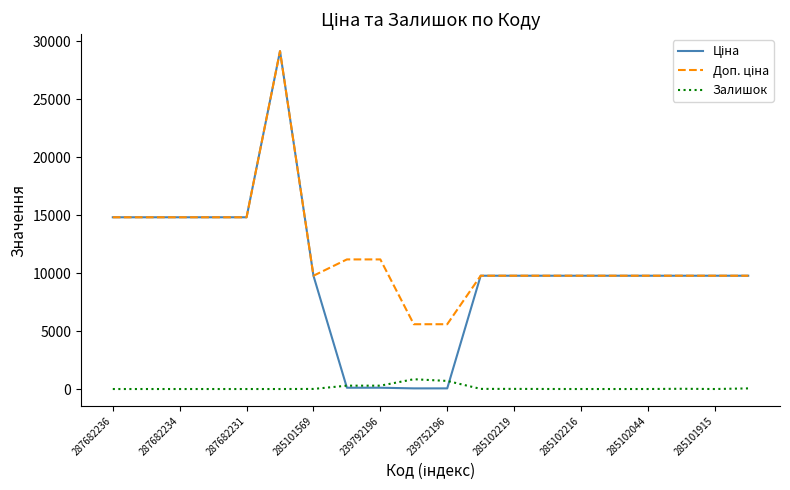

What is the maximum value shown in the chart?

29152.3